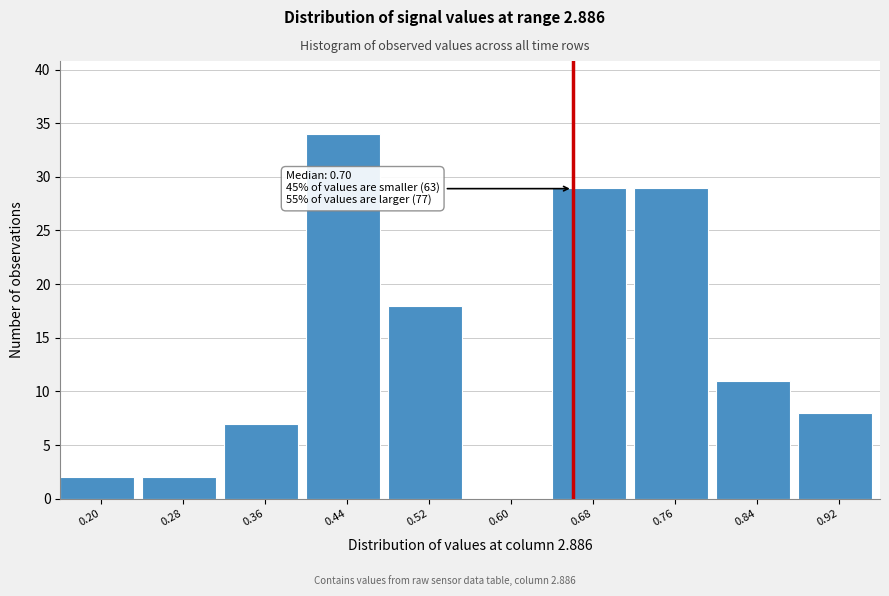

Reading left to right, what are all the values shown in this chart?

0.20=2	0.28=2	0.36=7	0.44=34	0.52=18	0.60=0	0.68=29	0.76=29	0.84=11	0.92=8